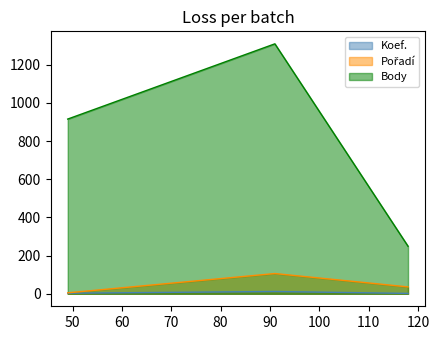

Which series has the largest total across all categories?

Body